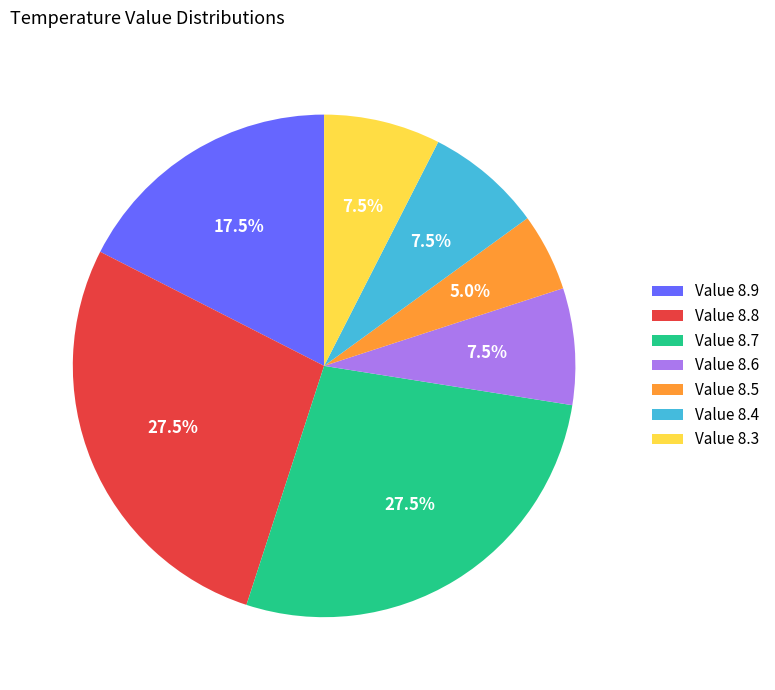

Does any single category account for the majority?

No